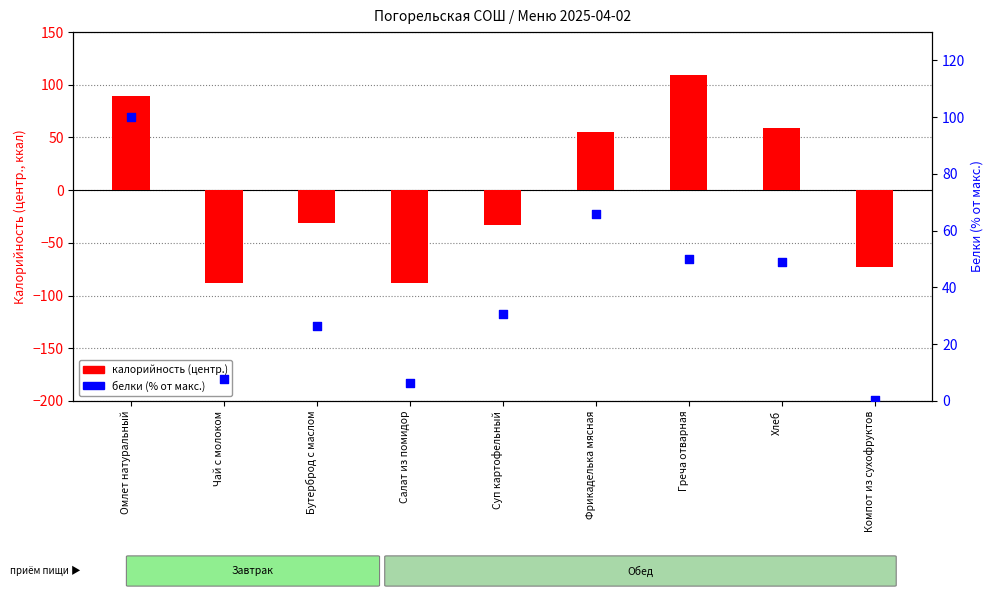

Which series has the largest total across all categories?

белки (% от макс.)